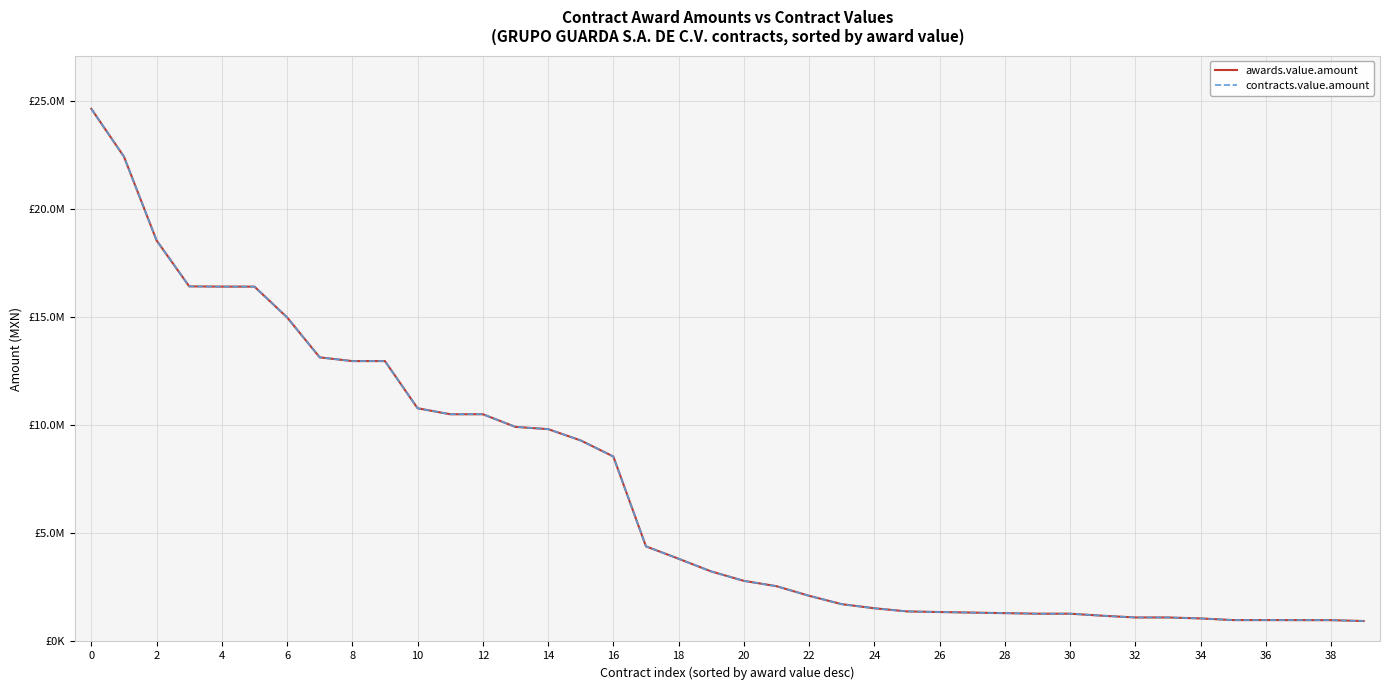

Does the chart display data point markers on the line(s)?

No